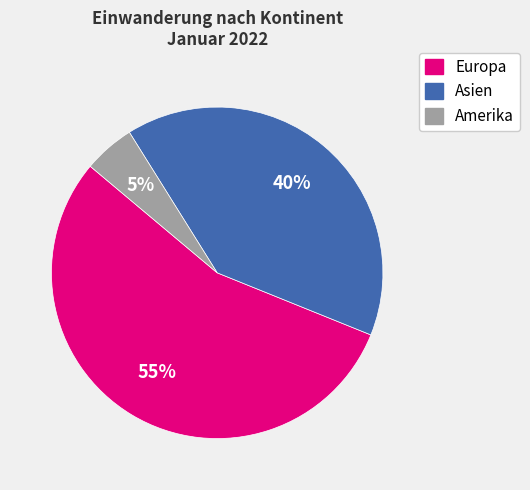

Is there a majority slice in this chart?

Yes